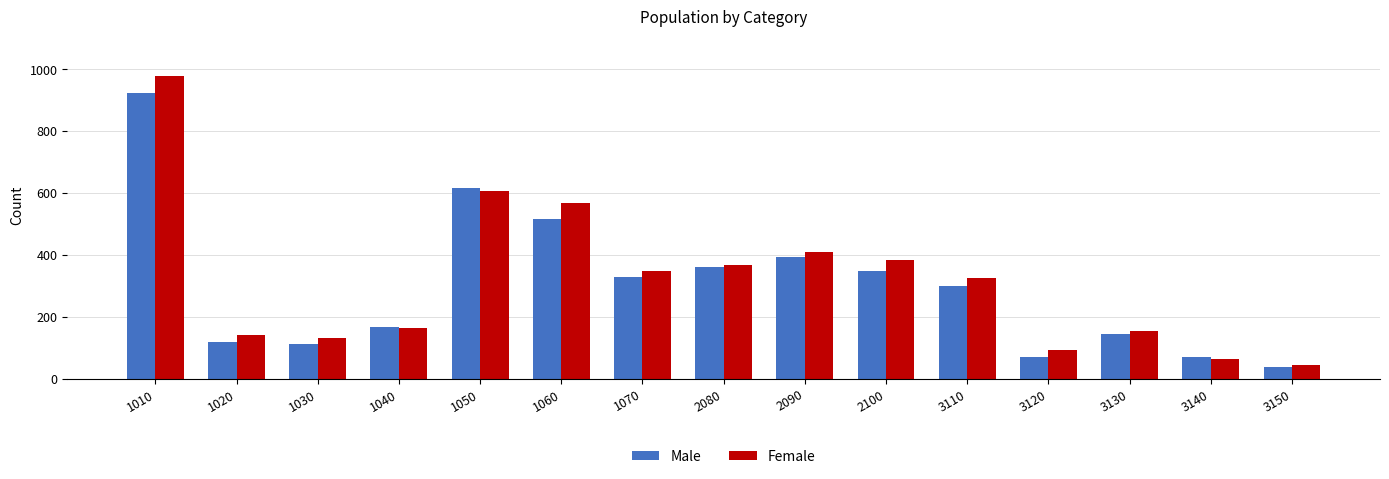

What is the sum of all Female values?

4766